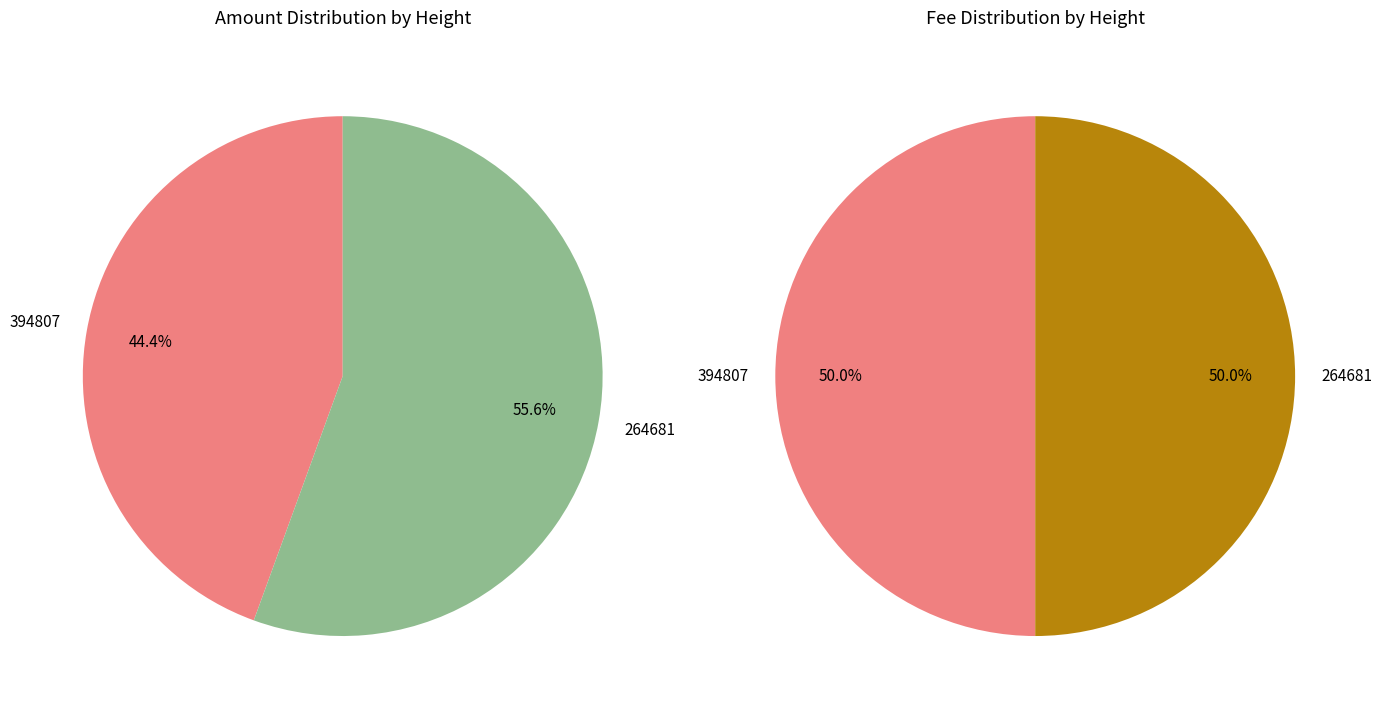

Is it true that 394807 is 51% of the pie?

False